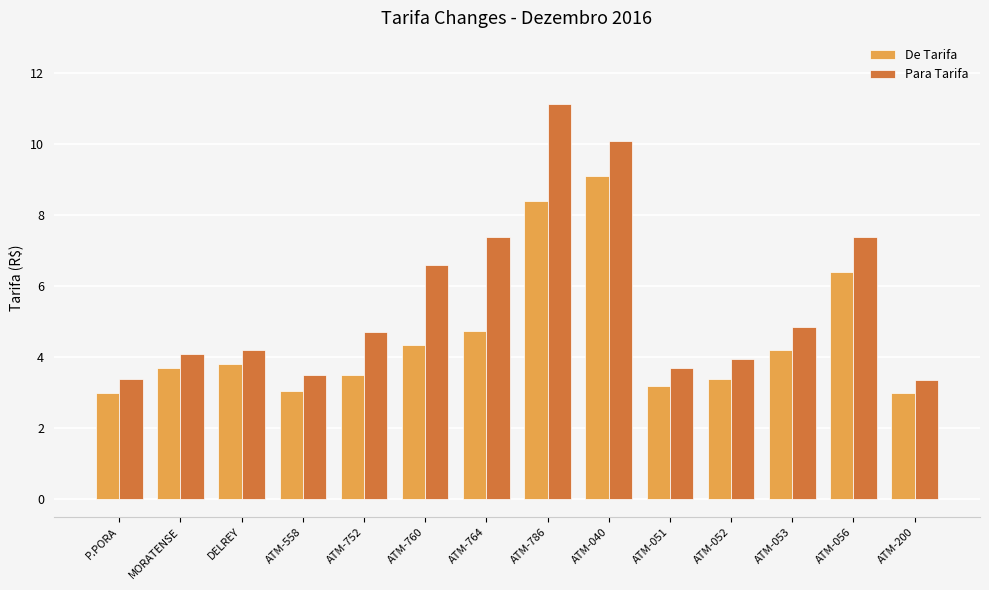

Rank the series at ATM-786 from lowest to highest value.

De Tarifa, Para Tarifa